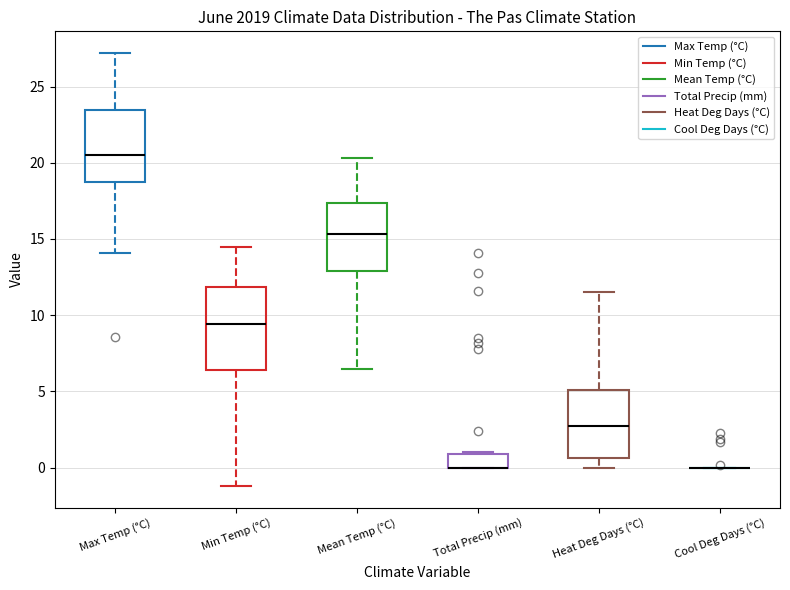

Where is the lower edge of the box for Total Precip (mm) on the y-axis? The values are not printed on the chart, so give them approximately, as read against the axis.

0.0